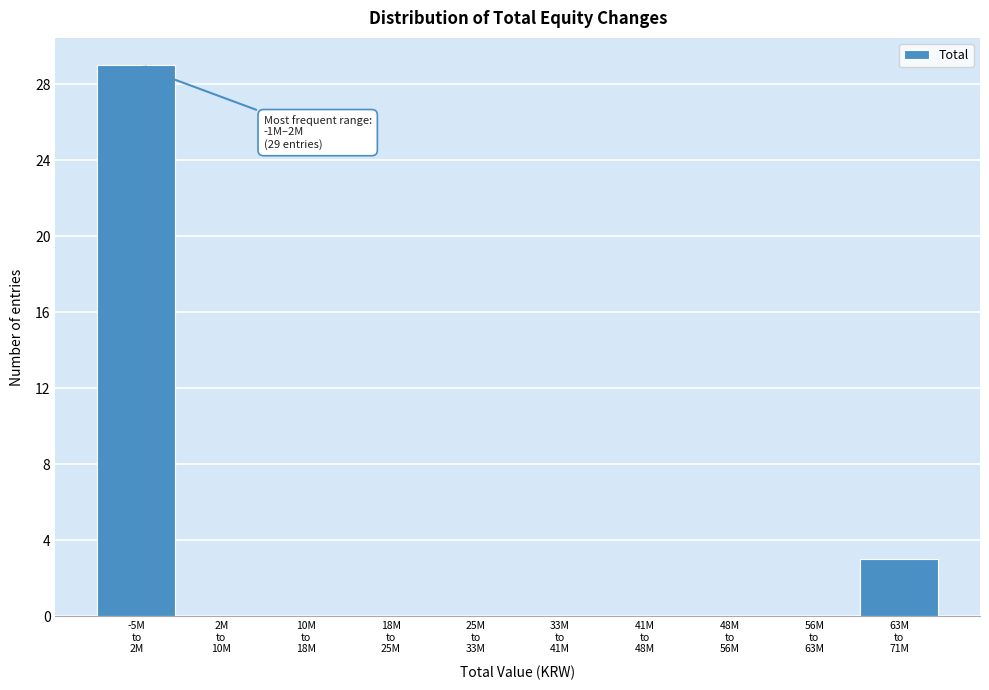

What is the maximum value shown in the chart?

29